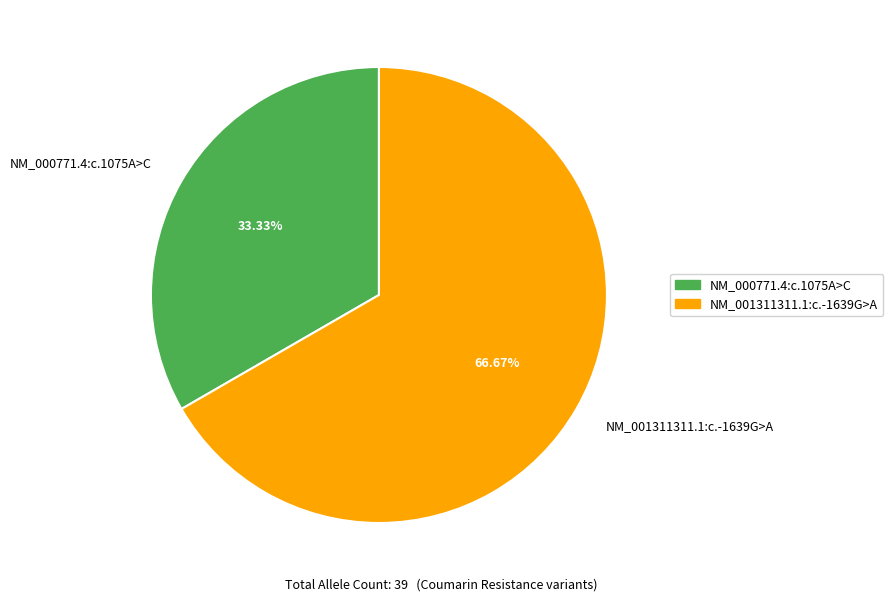

How many slices are in this pie chart?

2